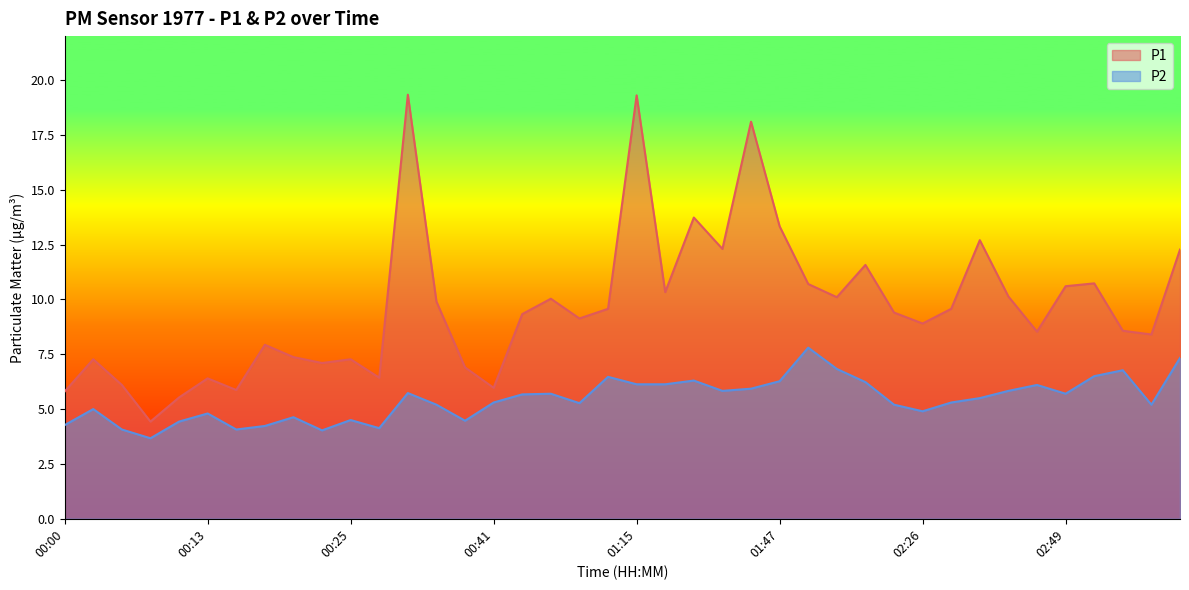

True or false: P2 and P1 intersect in this chart.

False